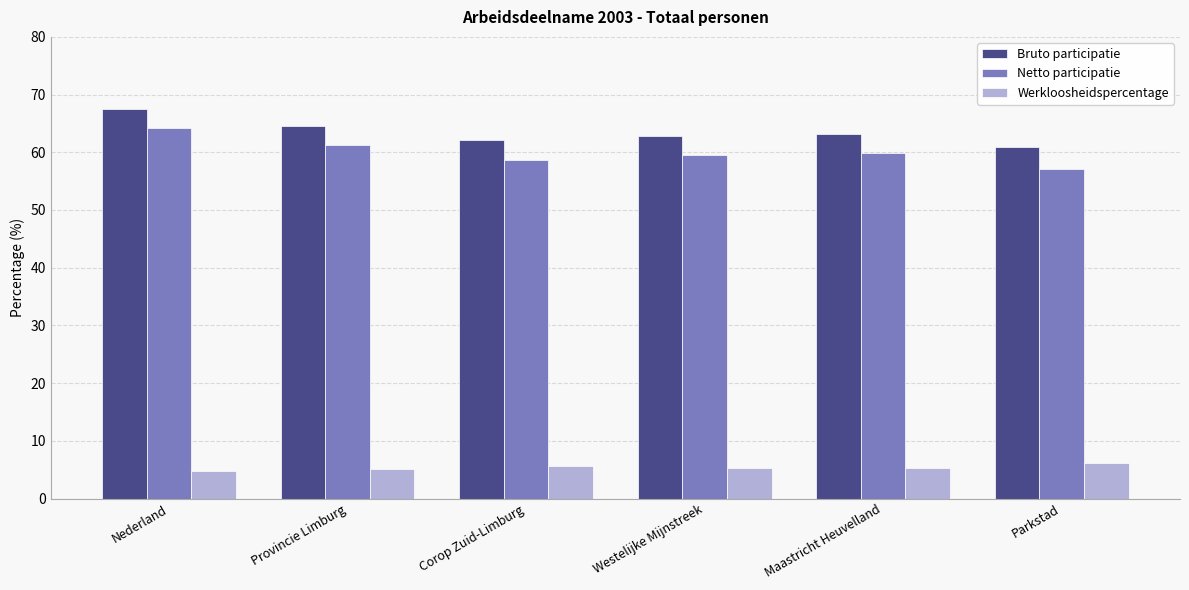

Which series has the largest total across all categories?

Bruto participatie